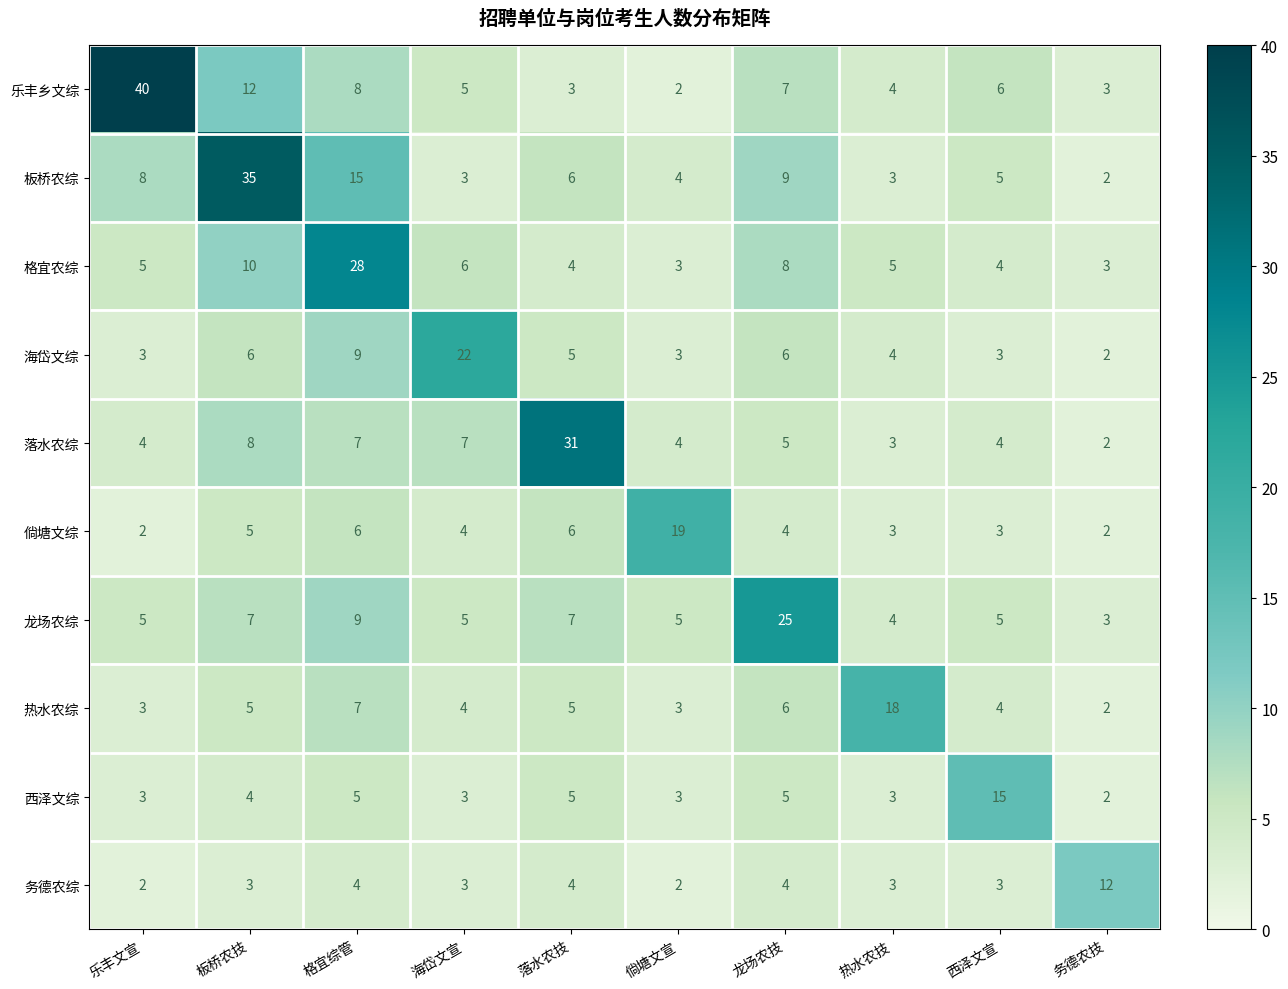

What is the spread (max minus min) of values at 倘塘文宣?

17